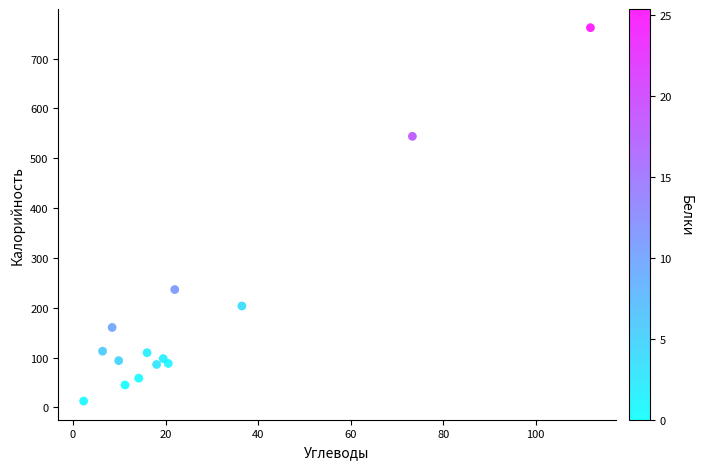

What is the range of Y values (max minus min)?

749.1